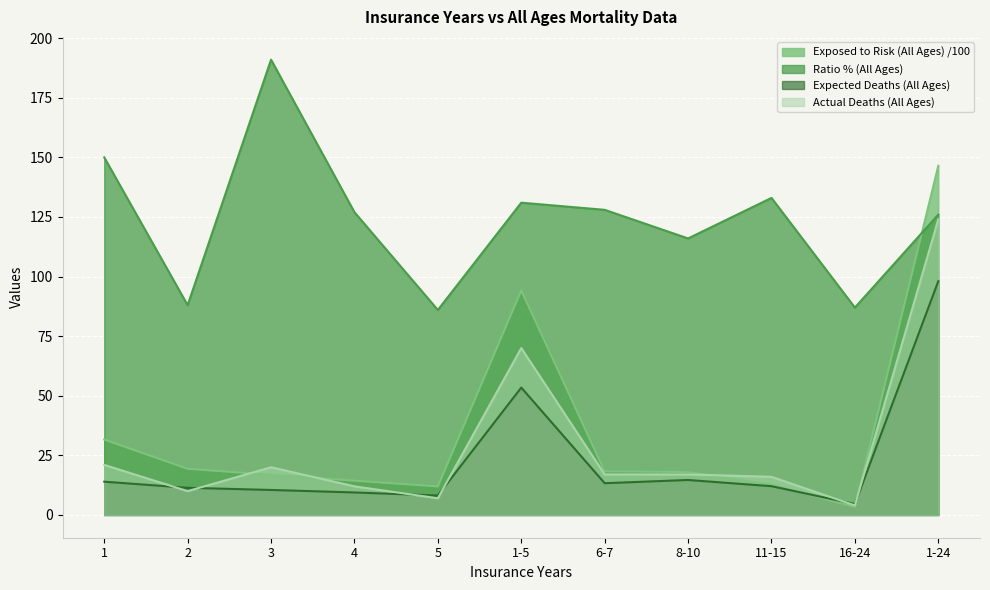

Reading left to right, what are all the values shown in this chart?

Exposed to Risk (All Ages): 1=31.6	2=19.4	3=16.8	4=14.4	5=12.0	1-5=94.2	6-7=18.3	8-10=18.0	11-15=12.7	16-24=3.4	1-24=146.5
Actual Deaths (All Ages): 1=21.0	2=10.0	3=20.0	4=12.0	5=7.0	1-5=70.0	6-7=17.0	8-10=17.0	11-15=16.0	16-24=4.0	1-24=124.0
Expected Deaths (All Ages): 1=14.0	2=11.4	3=10.5	4=9.4	5=8.2	1-5=53.4	6-7=13.3	8-10=14.7	11-15=12.1	16-24=4.6	1-24=98.1
Ratio % (All Ages): 1=150.0	2=88.0	3=191.0	4=127.0	5=86.0	1-5=131.0	6-7=128.0	8-10=116.0	11-15=133.0	16-24=87.0	1-24=126.0